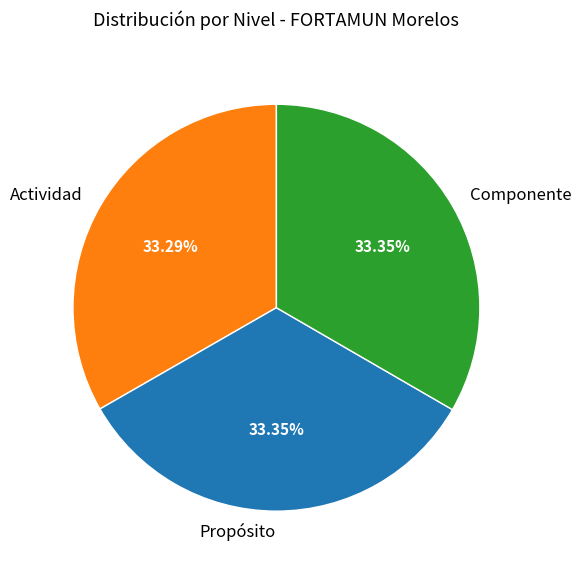

Does Componente account for over 50% of the chart?

No